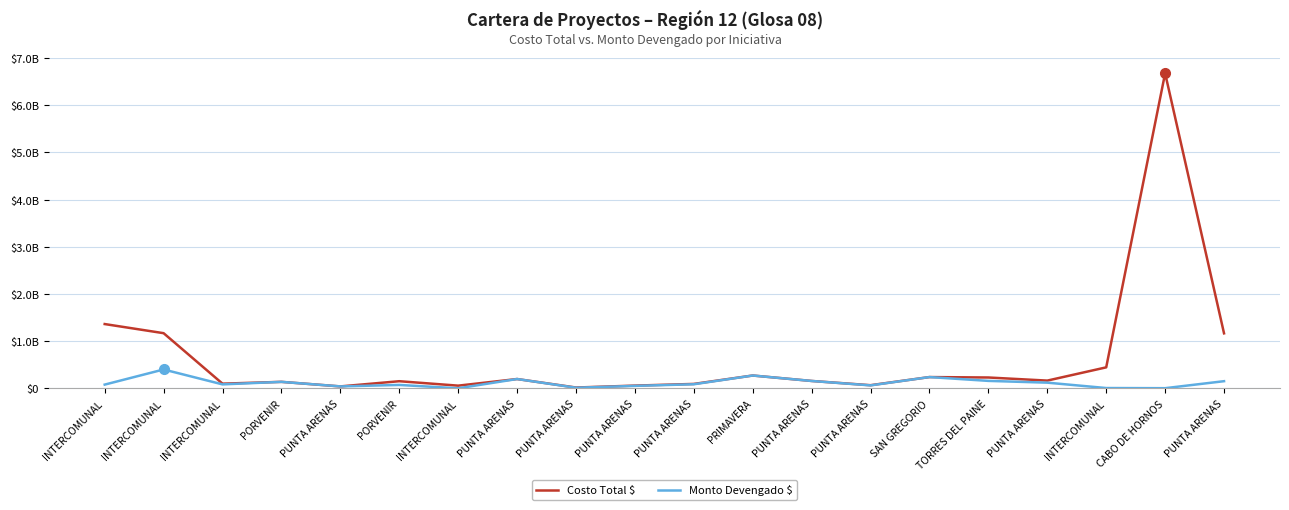

Which series has the largest range (max minus min)?

Costo Total $